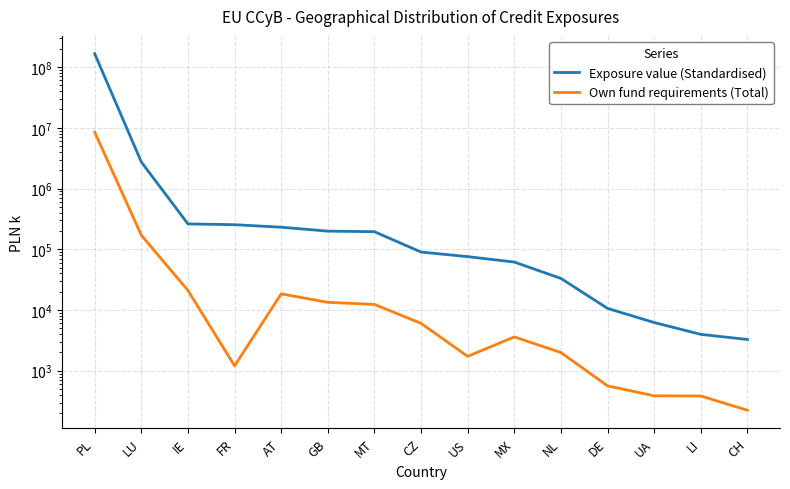

List the labels in order of Exposure value (Standardised) value, largest first.

PL, LU, IE, FR, AT, GB, MT, CZ, US, MX, NL, DE, UA, LI, CH